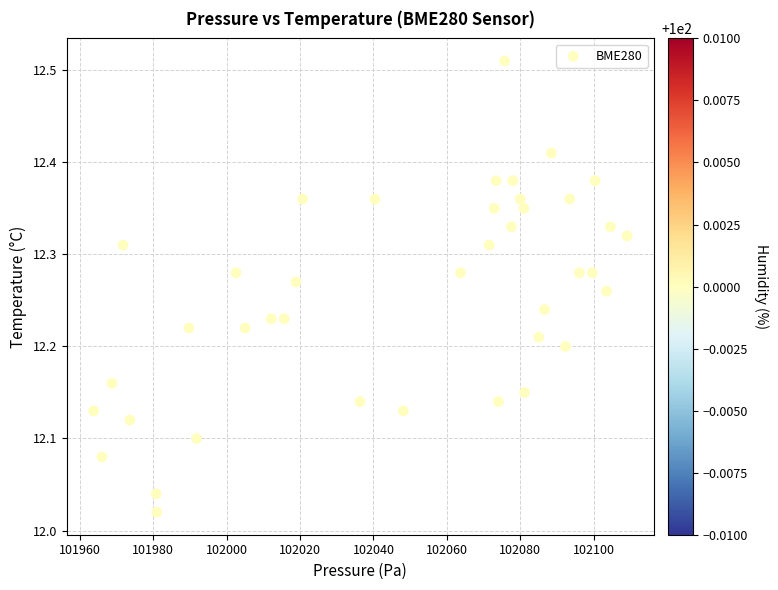

What is the range of Y values (max minus min)?

0.5